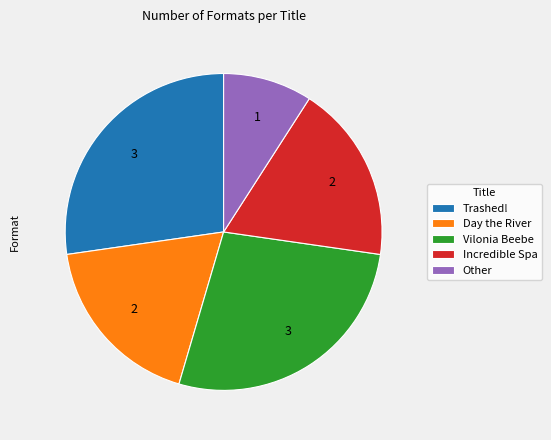

Which has a higher value, Other or Day the River?

Day the River